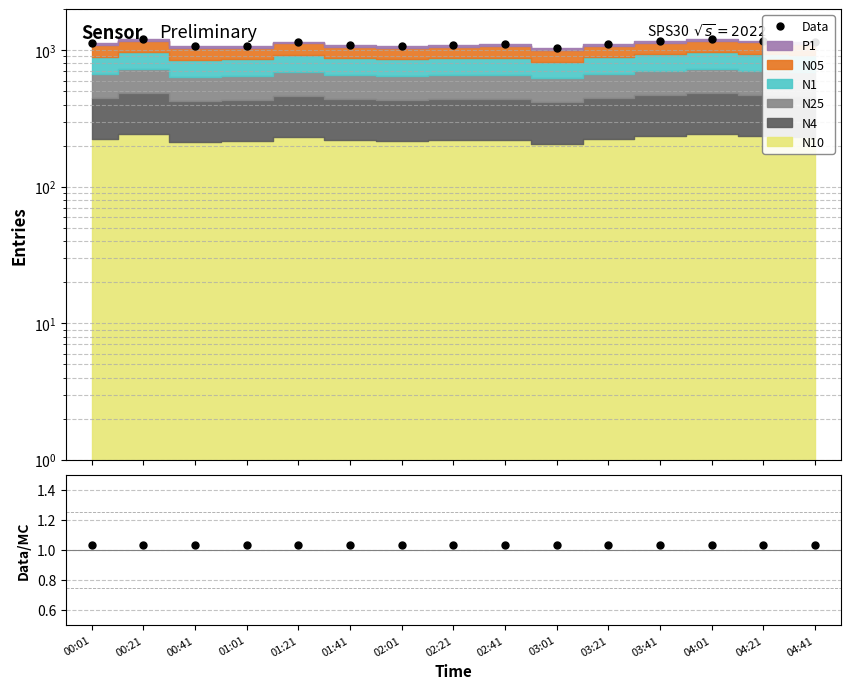

What is the difference between the highest and lowest values at 00:21?

1204.3